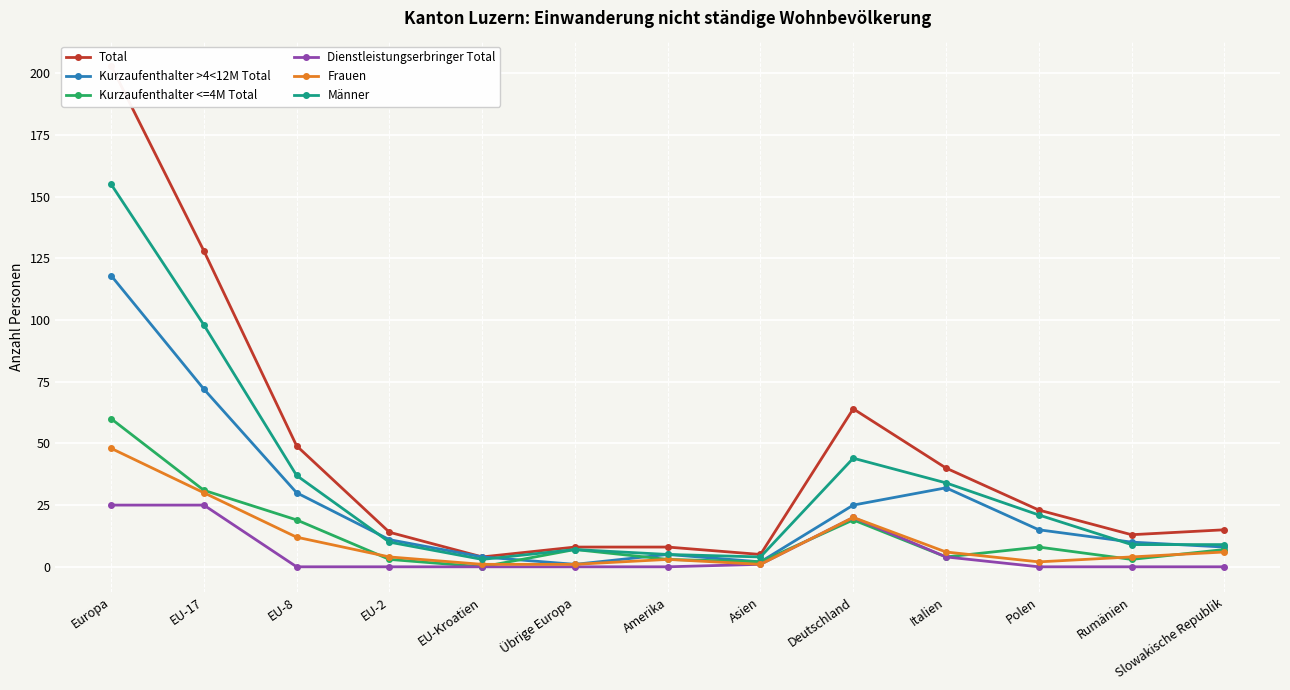

Is it true that Männer equals 34 at Italien?

True